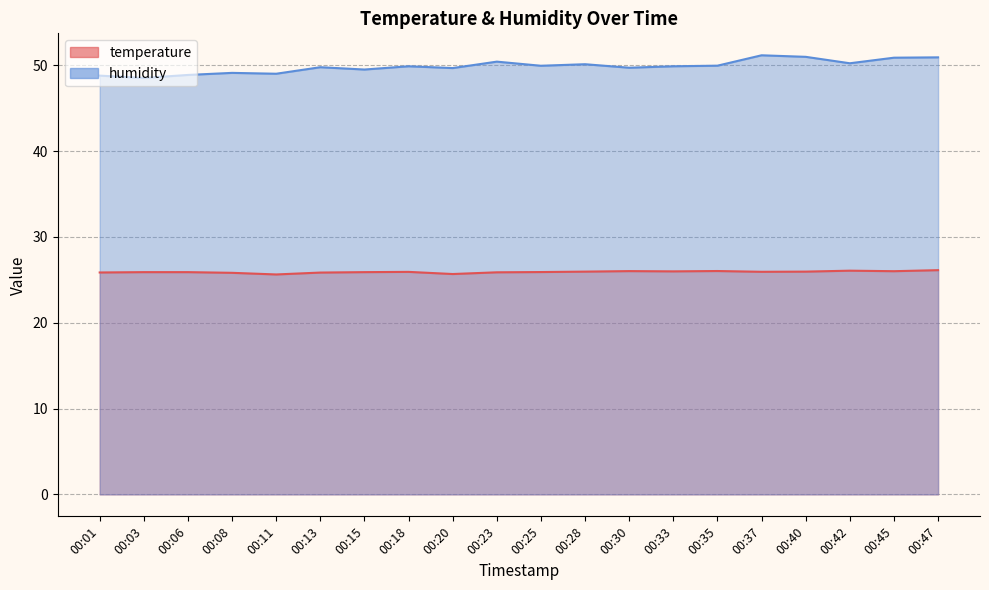

Is the value of temperature at 00:33 greater than the value of humidity at 00:37?

No